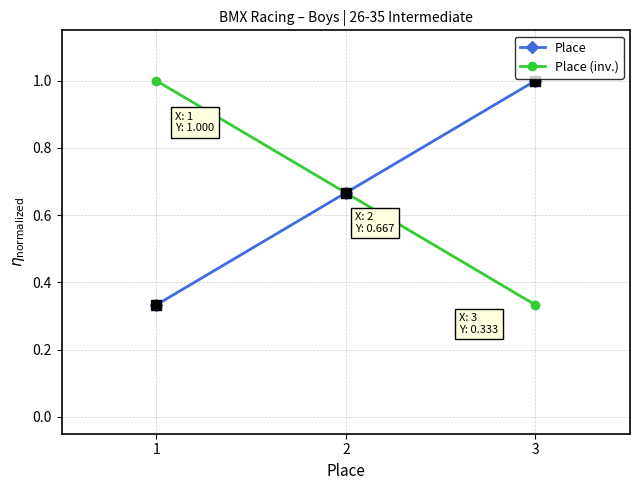

At how many categories does at least one series exceed 0?

3